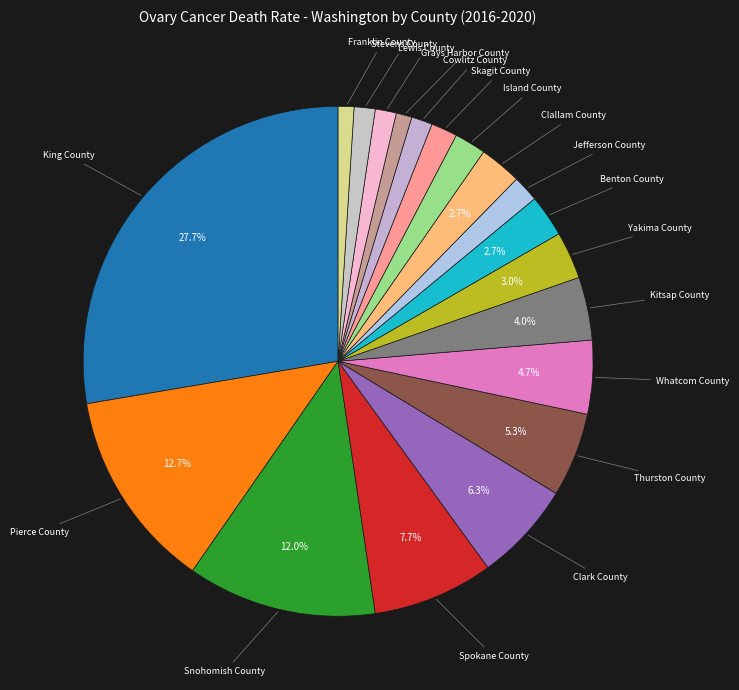

Which slice is the largest?

King County